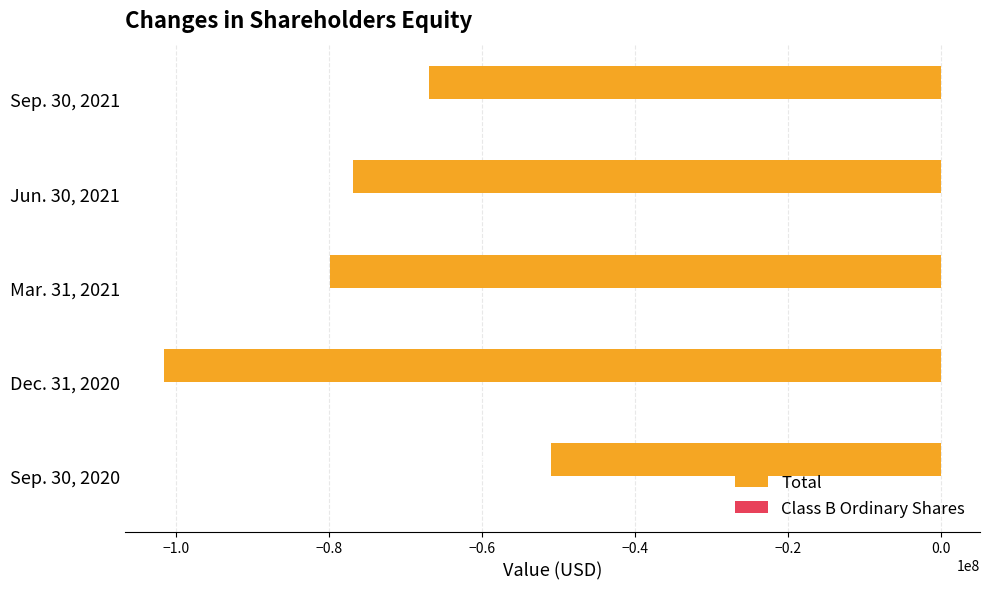

Between Sep. 30, 2020 and Sep. 30, 2021, which series saw the biggest shift?

Total